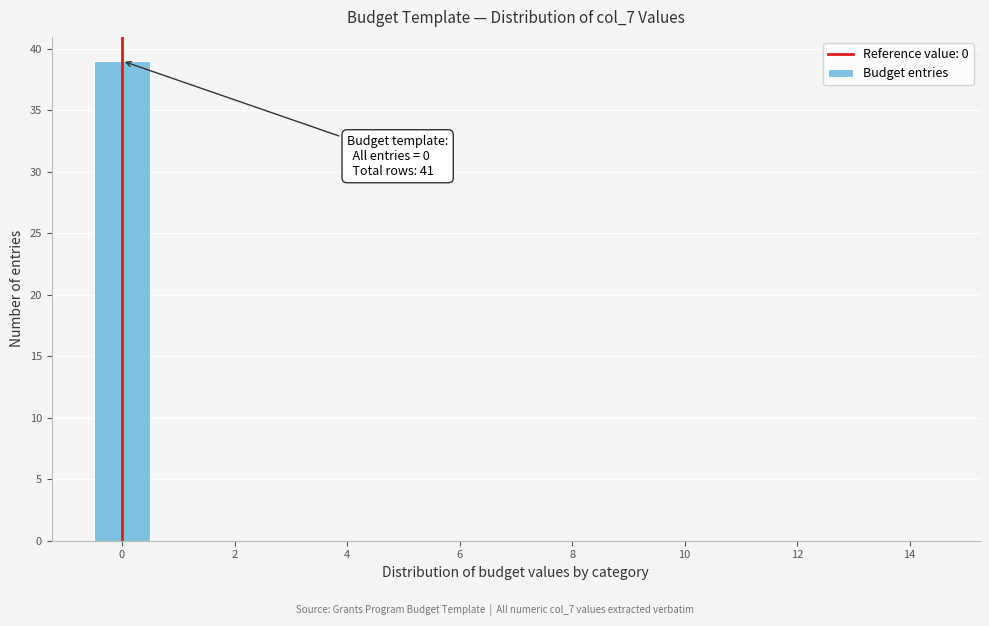

Over which range of the x-axis is the bar tallest?

-0.5 to 0.5